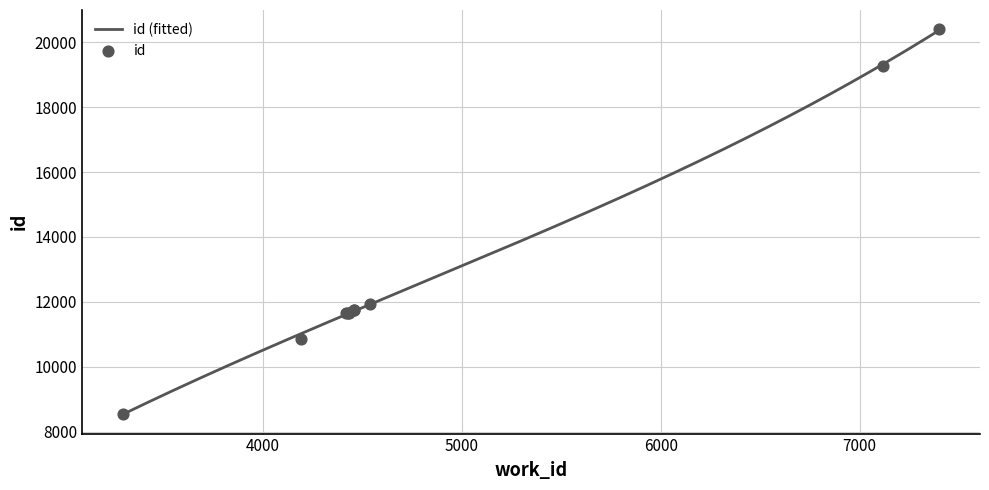

What is the change in value from 4431 to 4459?

+73